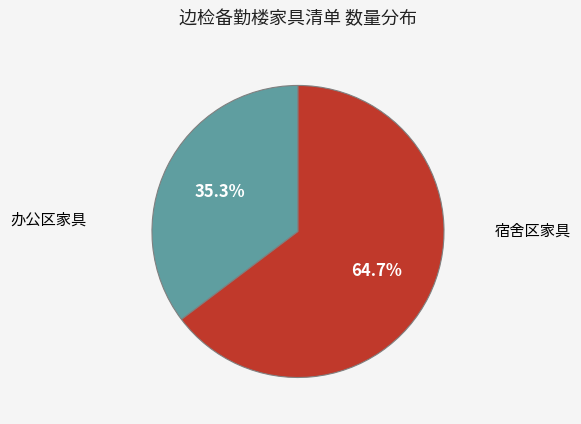

Is there a majority slice in this chart?

Yes